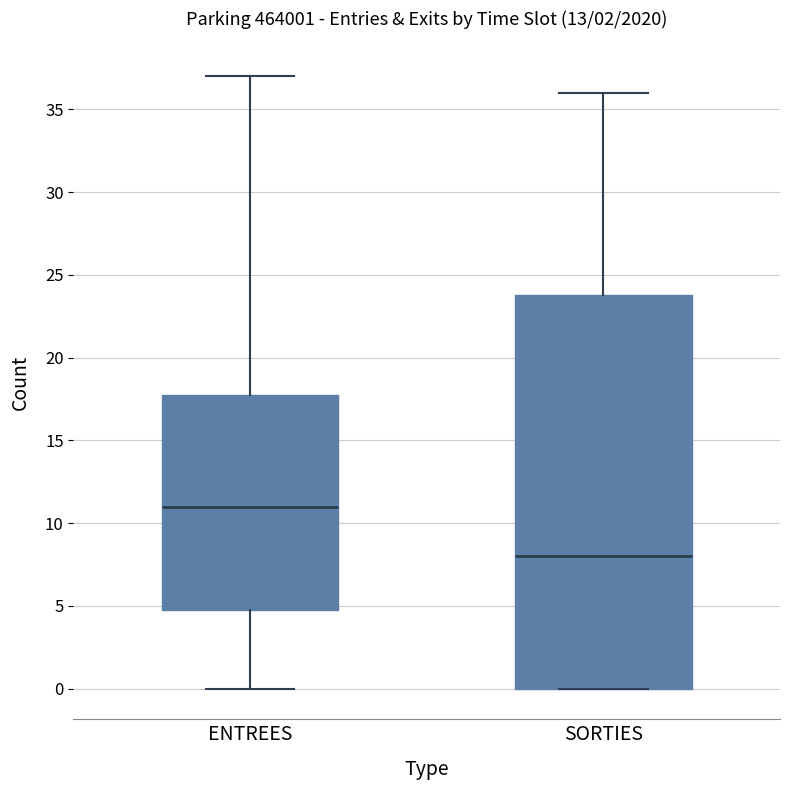

Where does the median line of the box for ENTREES sit on the y-axis? The values are not printed on the chart, so give them approximately, as read against the axis.

11